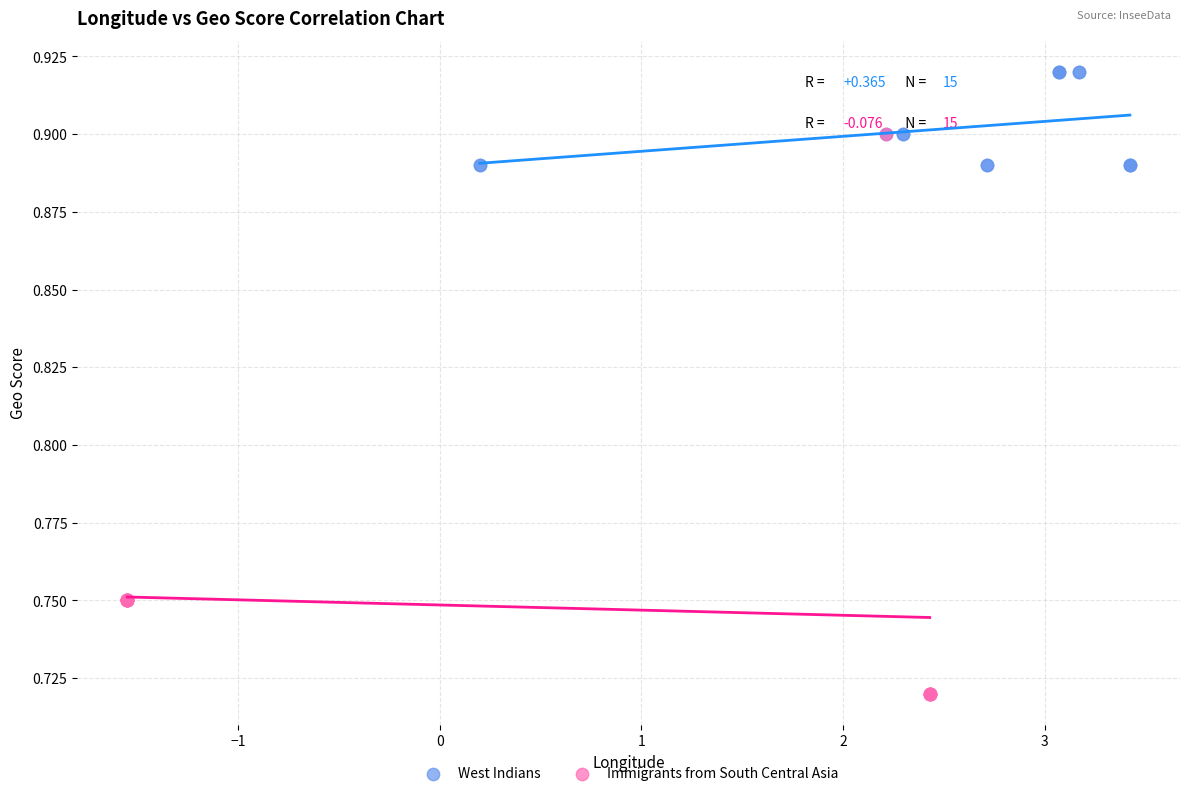

Which series reaches the maximum Y coordinate?

West Indians